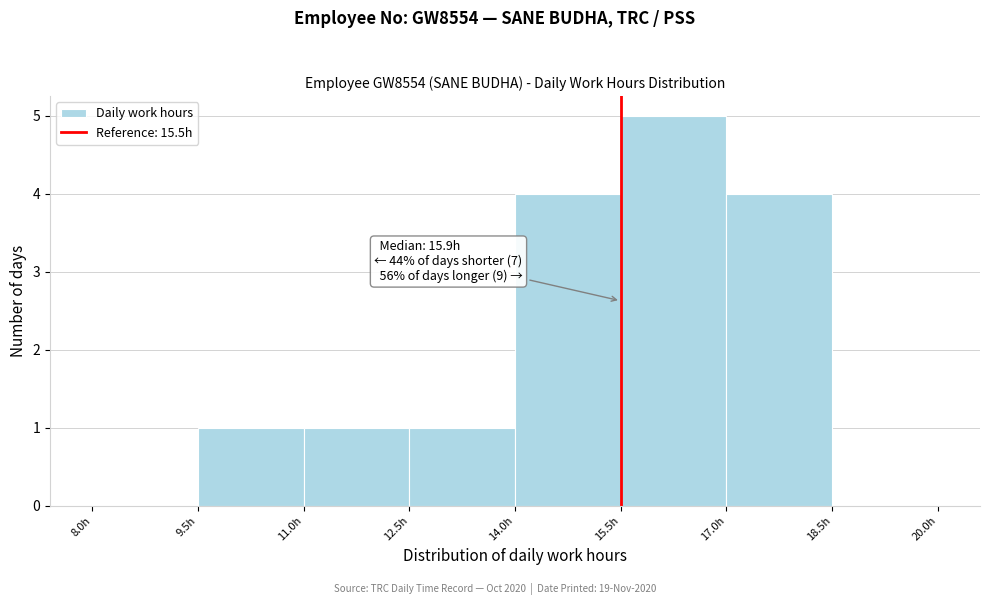

Over which range of the x-axis is the bar tallest?

15.5 to 17.0